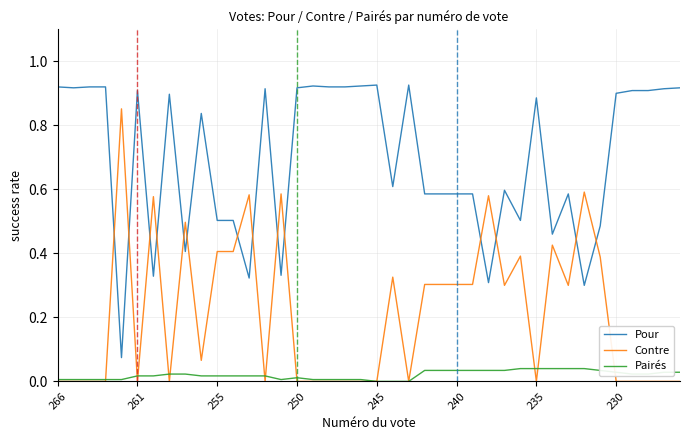

True or false: Pairés and Pour intersect in this chart.

False